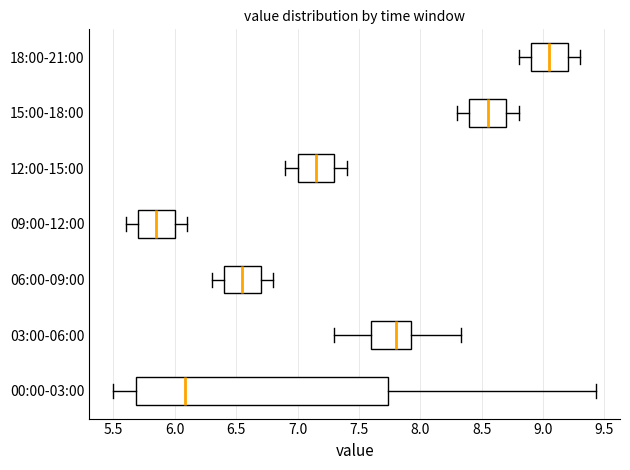

Comparing the boxes themselves (not the whiskers), which one is the widest?

00:00-03:00